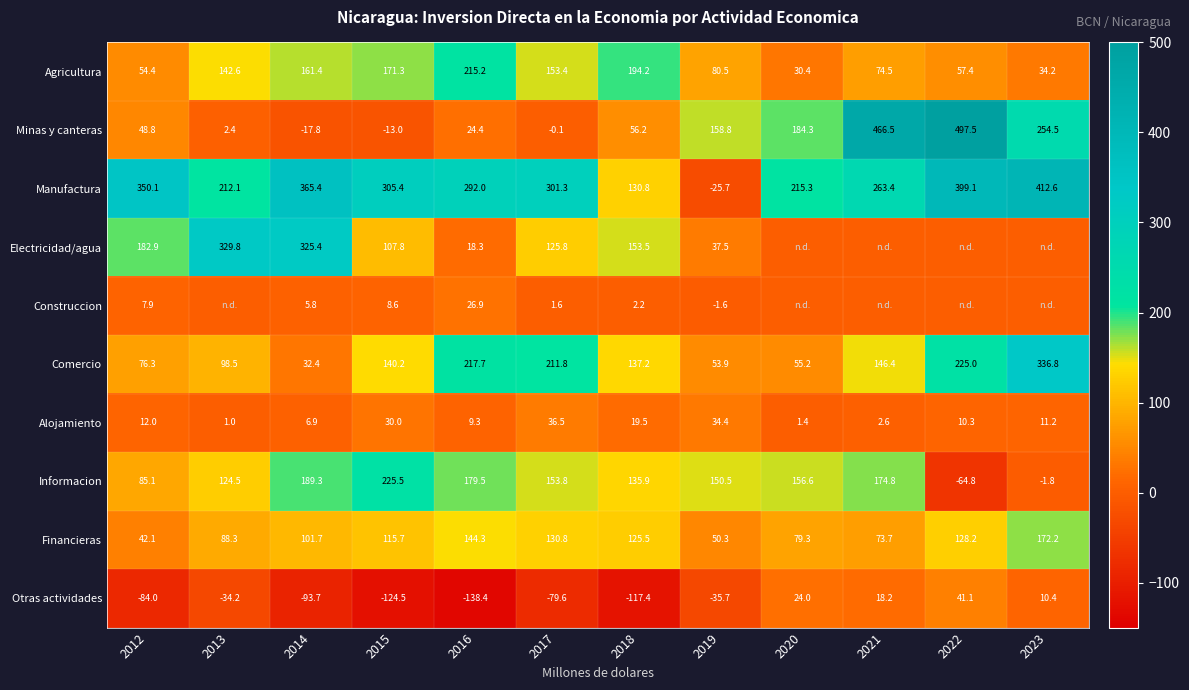

What is the maximum value for Minas y canteras?

497.5